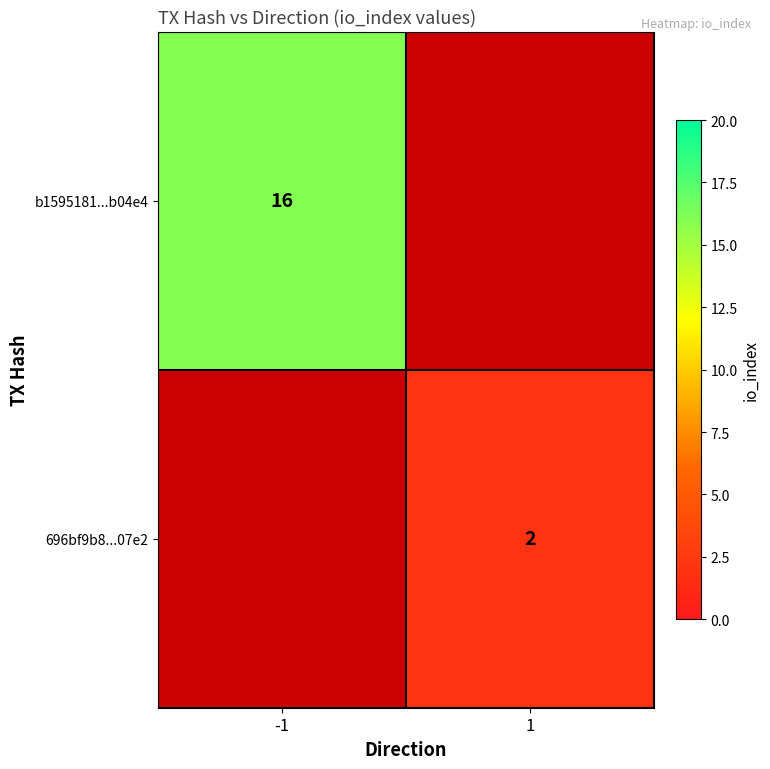

The 696bf9b8...07e2 series shows 2 at 1. True or false?

True